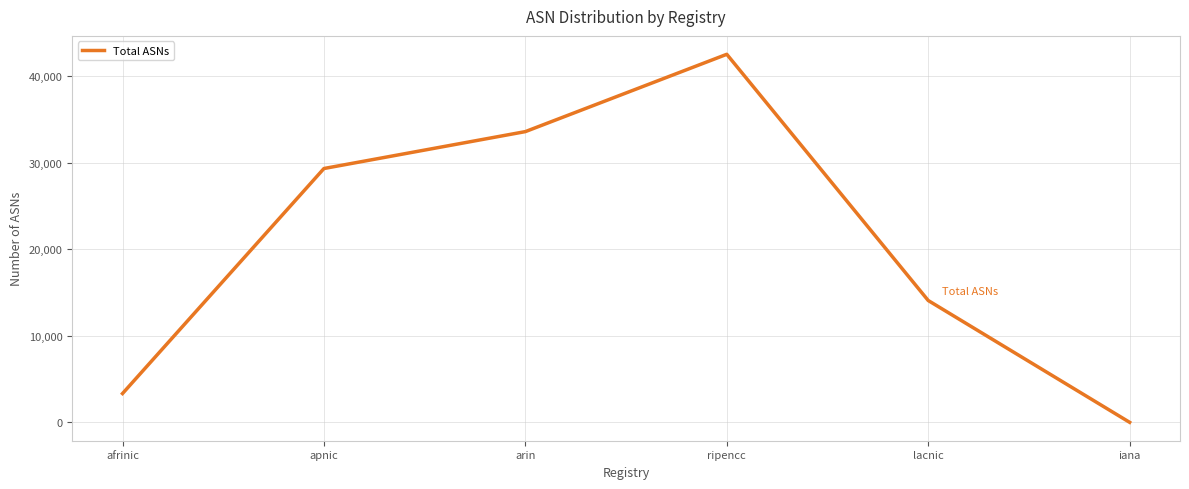

What is the change in value from apnic to arin?

+4265